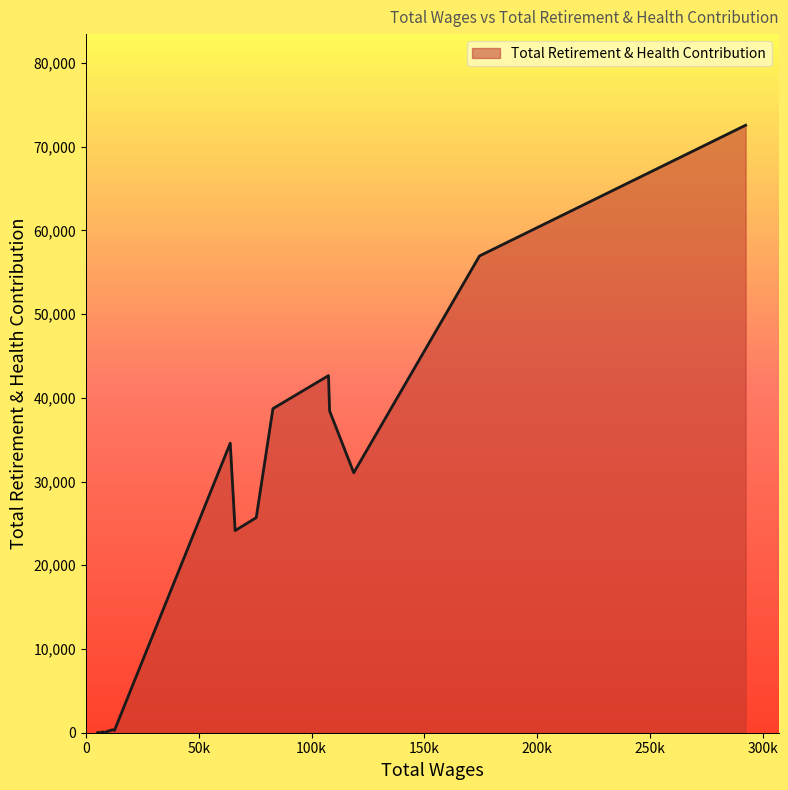

True or false: there are more than 2 points higher than both neighbors.

True